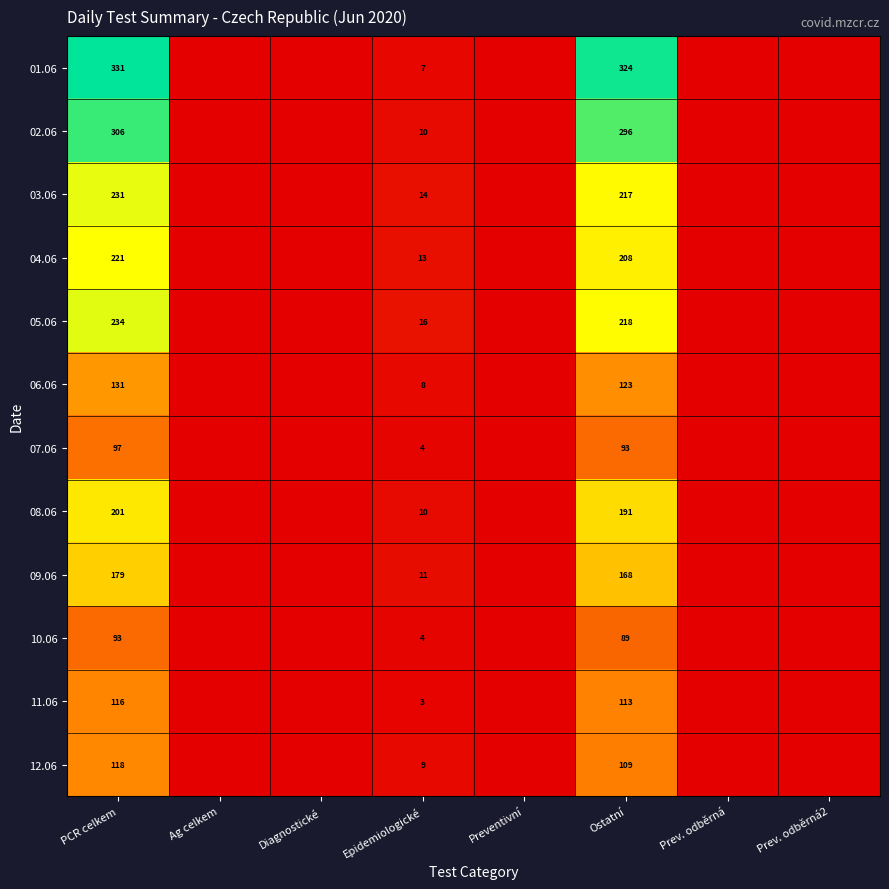

What is the spread (max minus min) of values at PCR celkem?

238